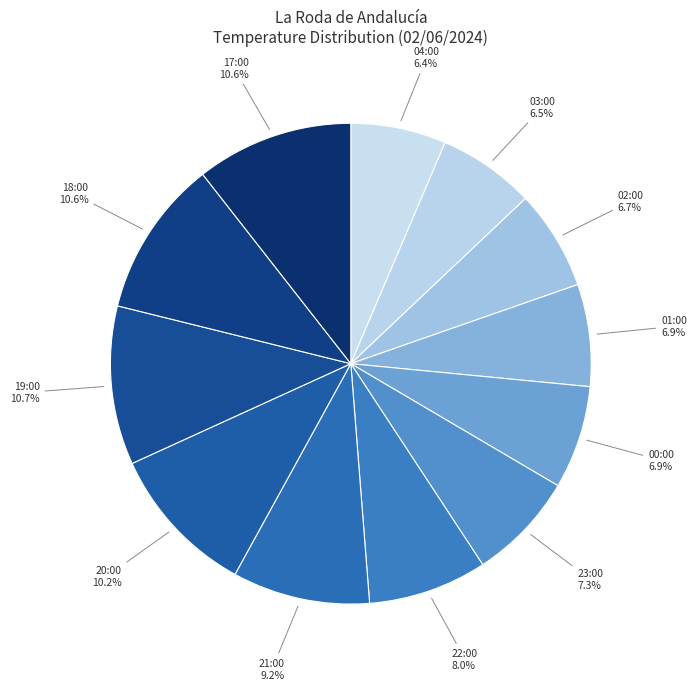

Count the number of slices in the pie.

12